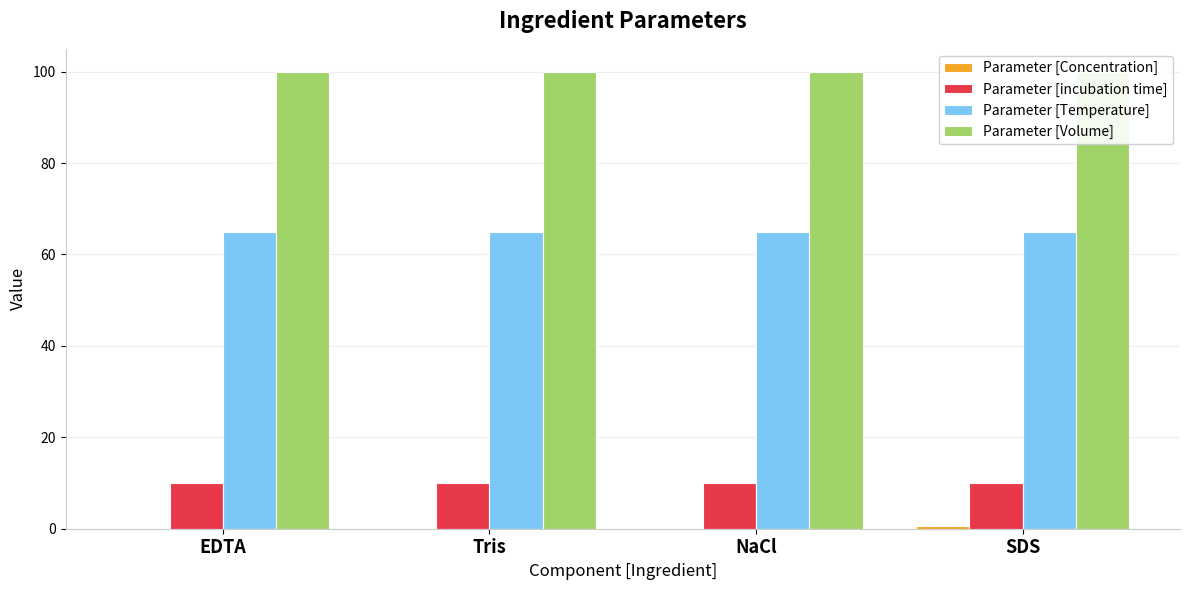

Reading right to left, transcribe all the data shown in this chart.

Parameter [Concentration]: 0.5	0.2	0.2	0.0
Parameter [incubation time]: 10.0	10.0	10.0	10.0
Parameter [Temperature]: 65.0	65.0	65.0	65.0
Parameter [Volume]: 100.0	100.0	100.0	100.0